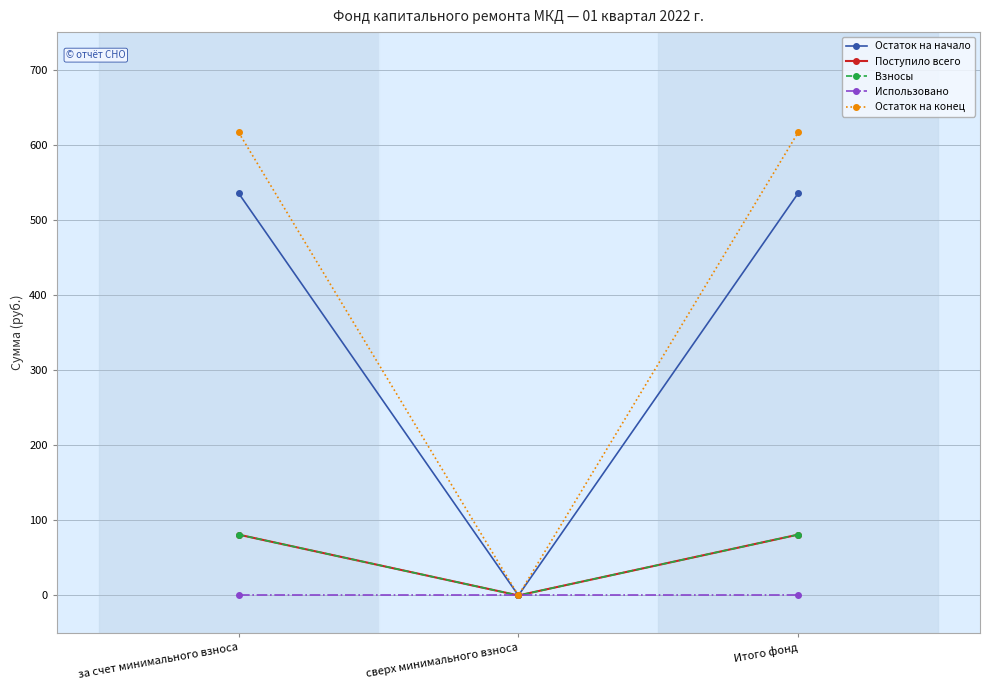

Is this an area chart (filled region under the line)?

No